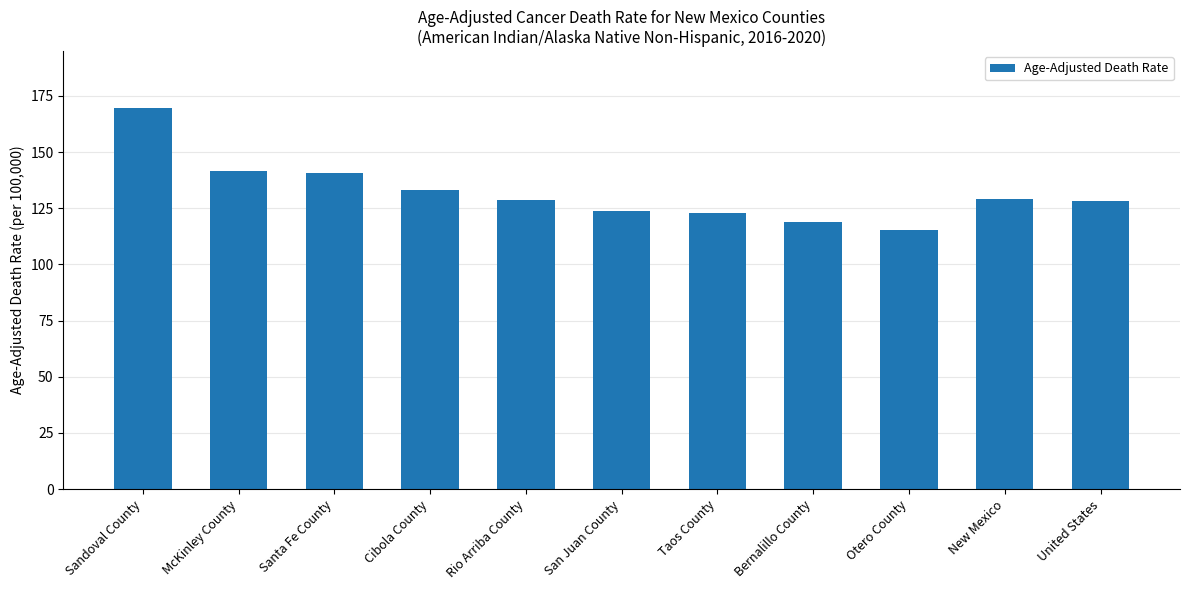

Which category has the lowest value across all series?

Otero County